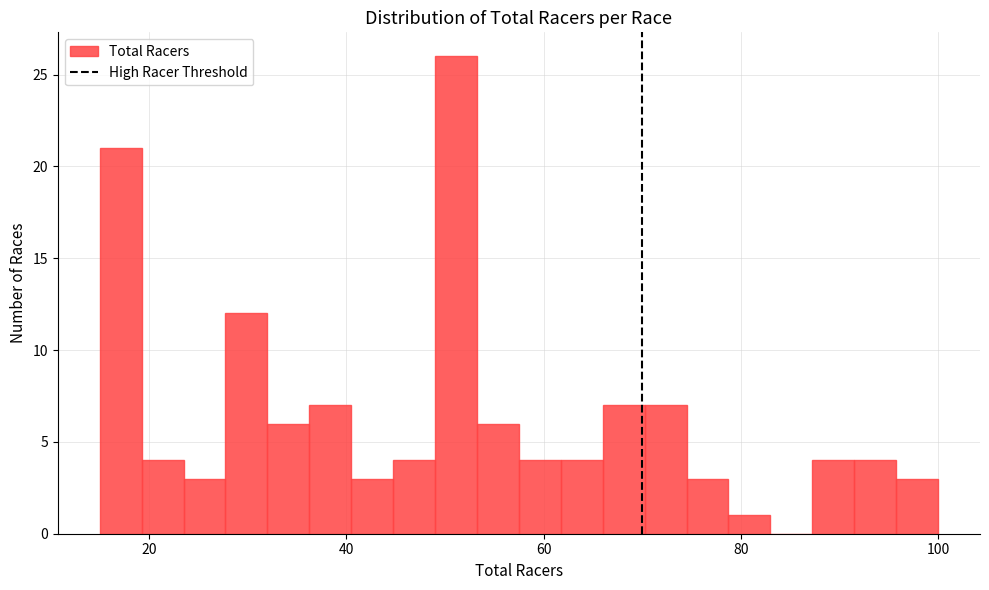

Read against the x-axis, roughly where is the centre of the tallest bar?

52